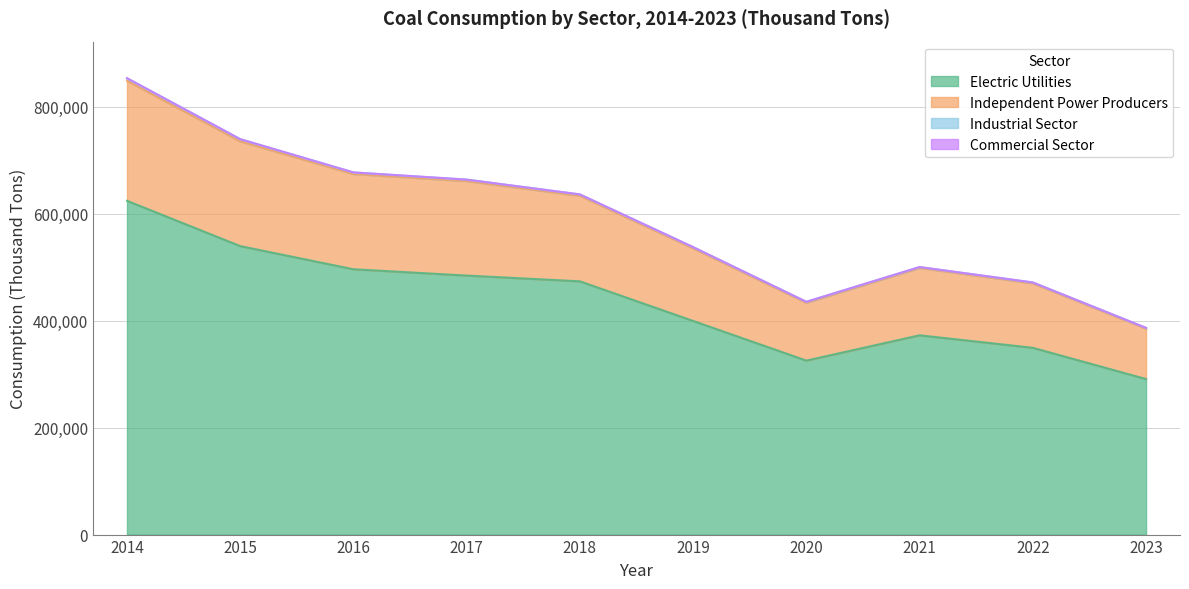

The value of Electric Utilities at 2018 is 850774. True or false?

False